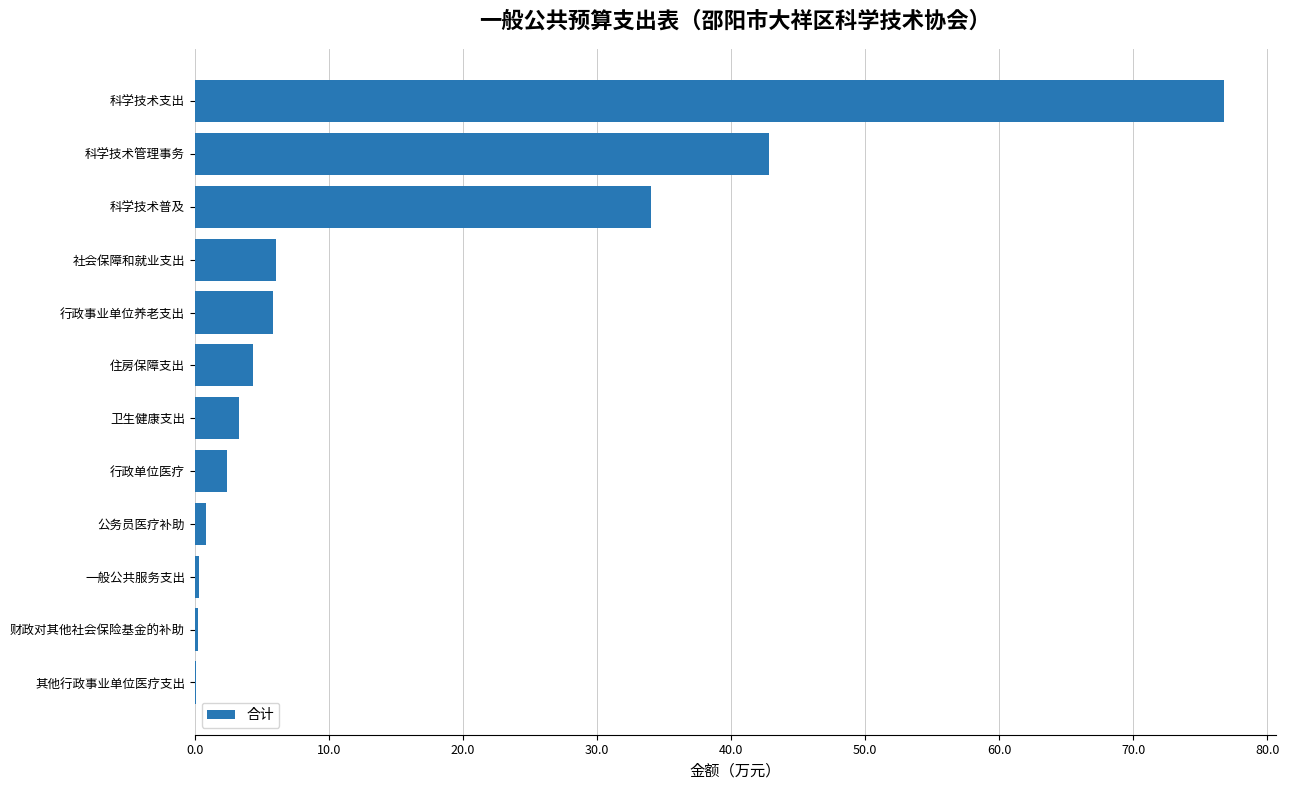

Count the number of categories in the chart.

12